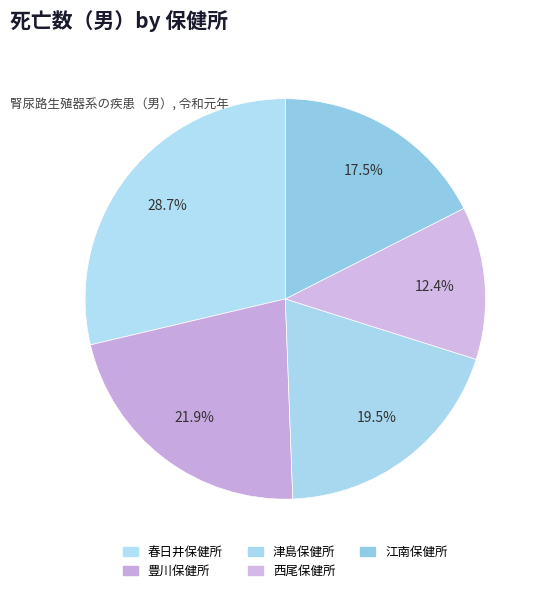

Which slice is the largest?

春日井保健所